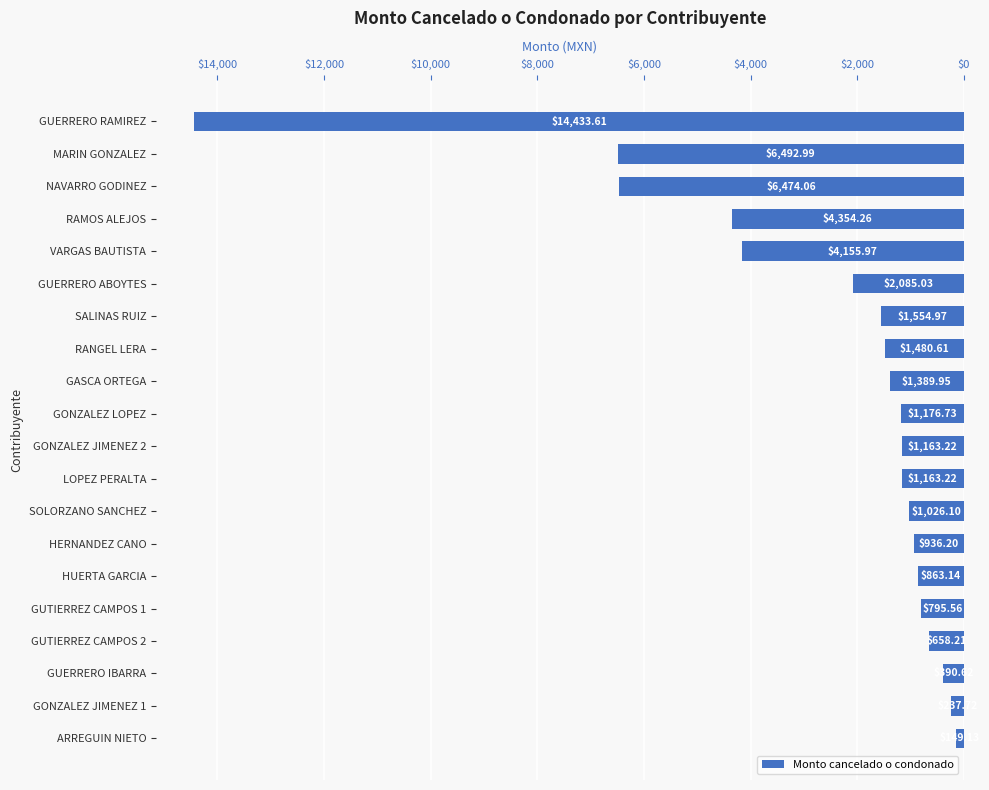

Are the bars horizontal?

Yes